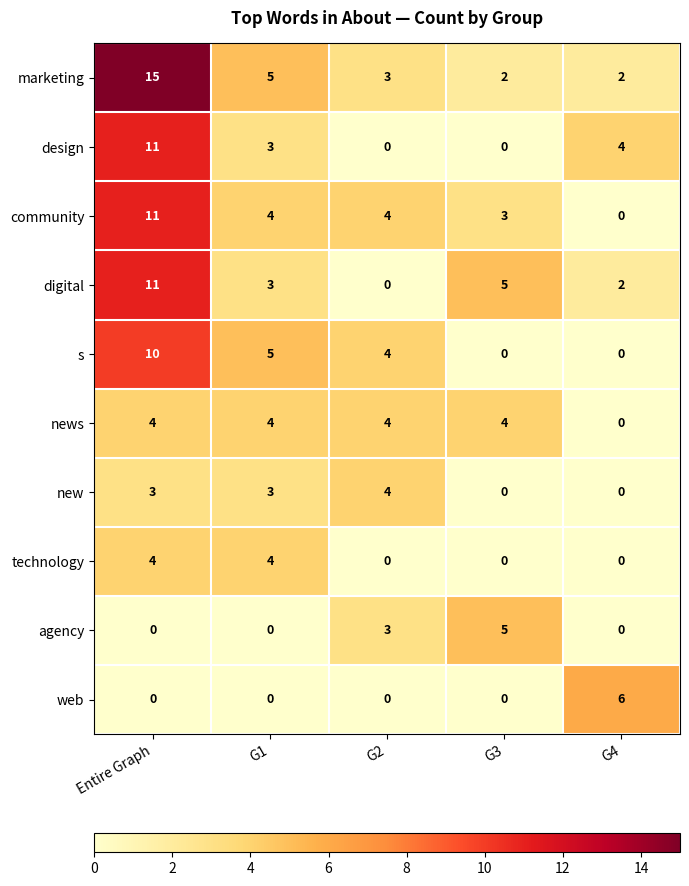

True or false: marketing has a value of 3 at G3.

False